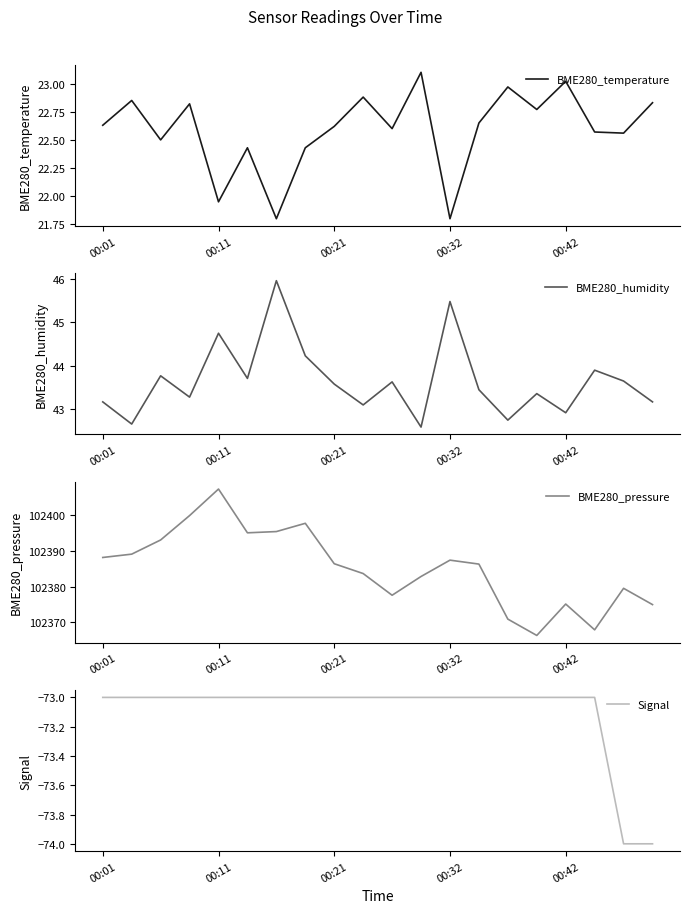

At which label does BME280_temperature first exceed 22?

00:01